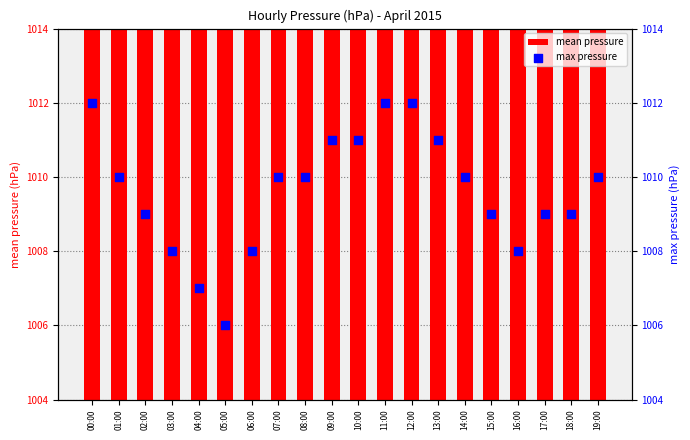

What are all the series names shown in the legend?

mean pressure, max pressure